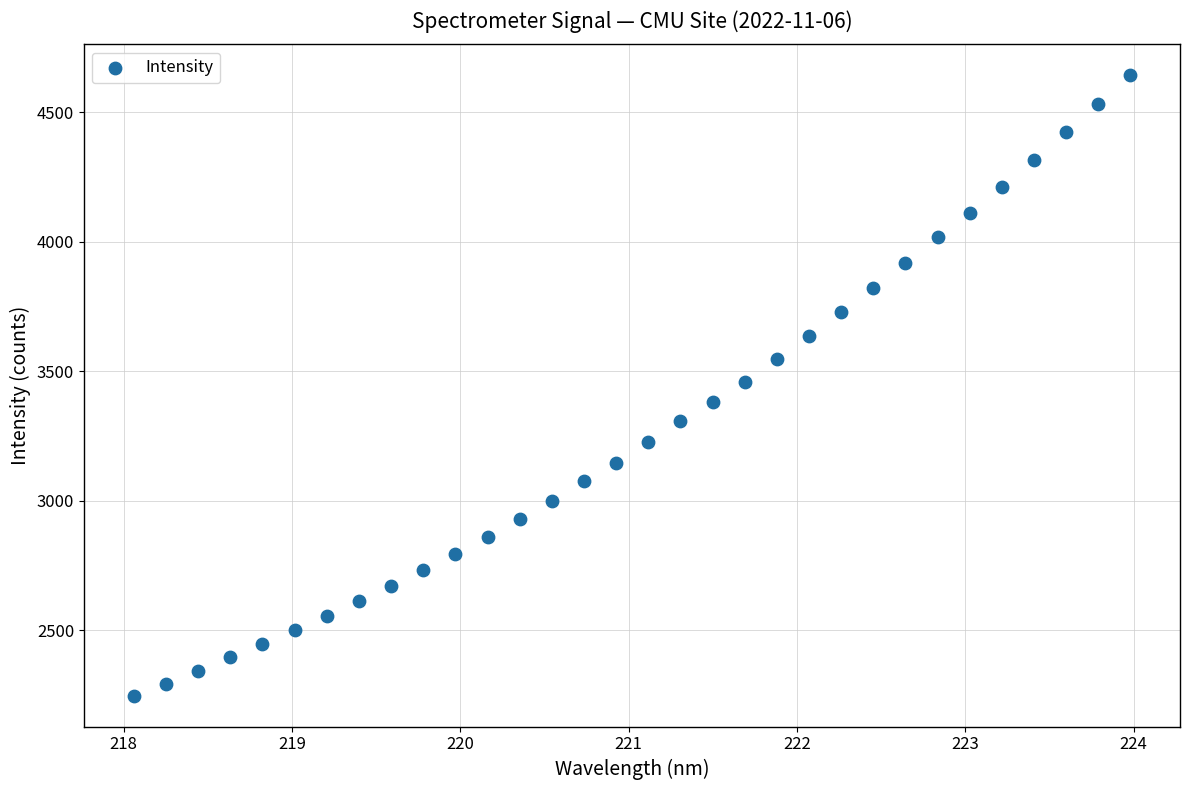

What is the range of Y values (max minus min)?

2394.2